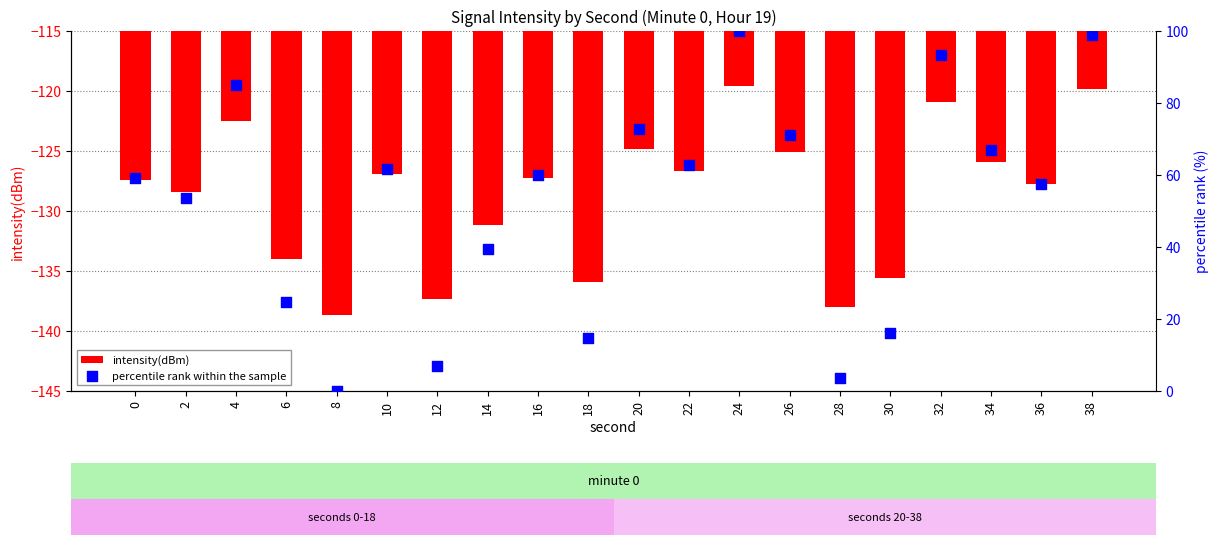

At which category is the sum across all series the highest?

24